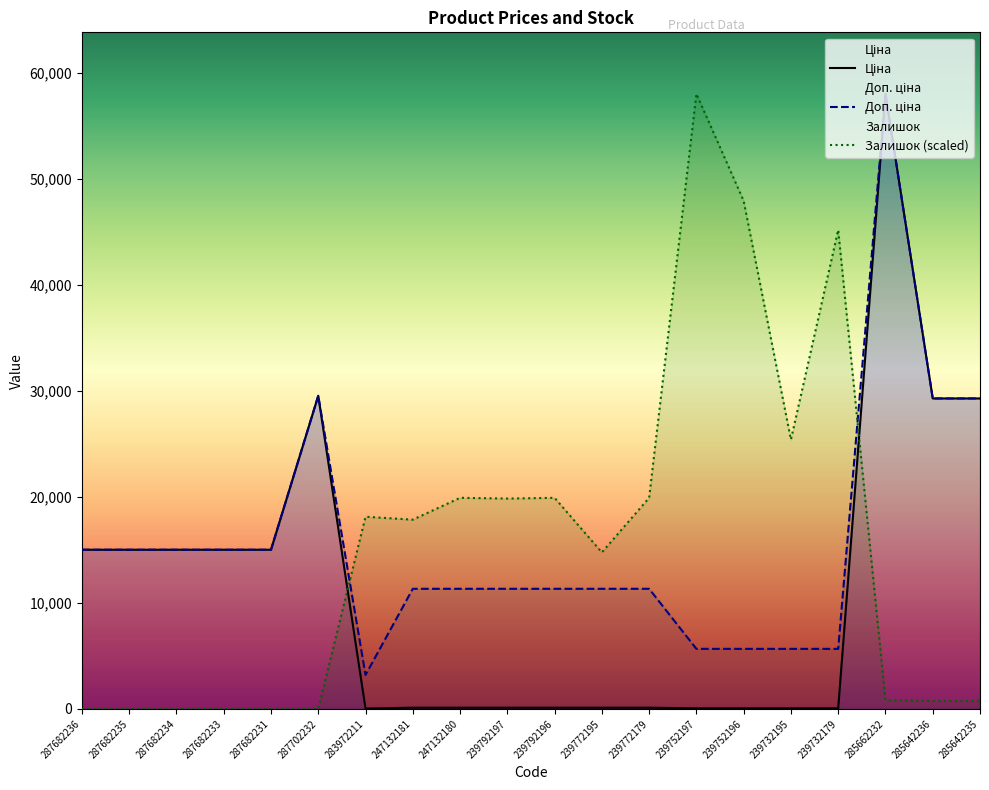

List the series in order of their peak value, highest first.

Ціна, Доп. ціна, Залишок (scaled)